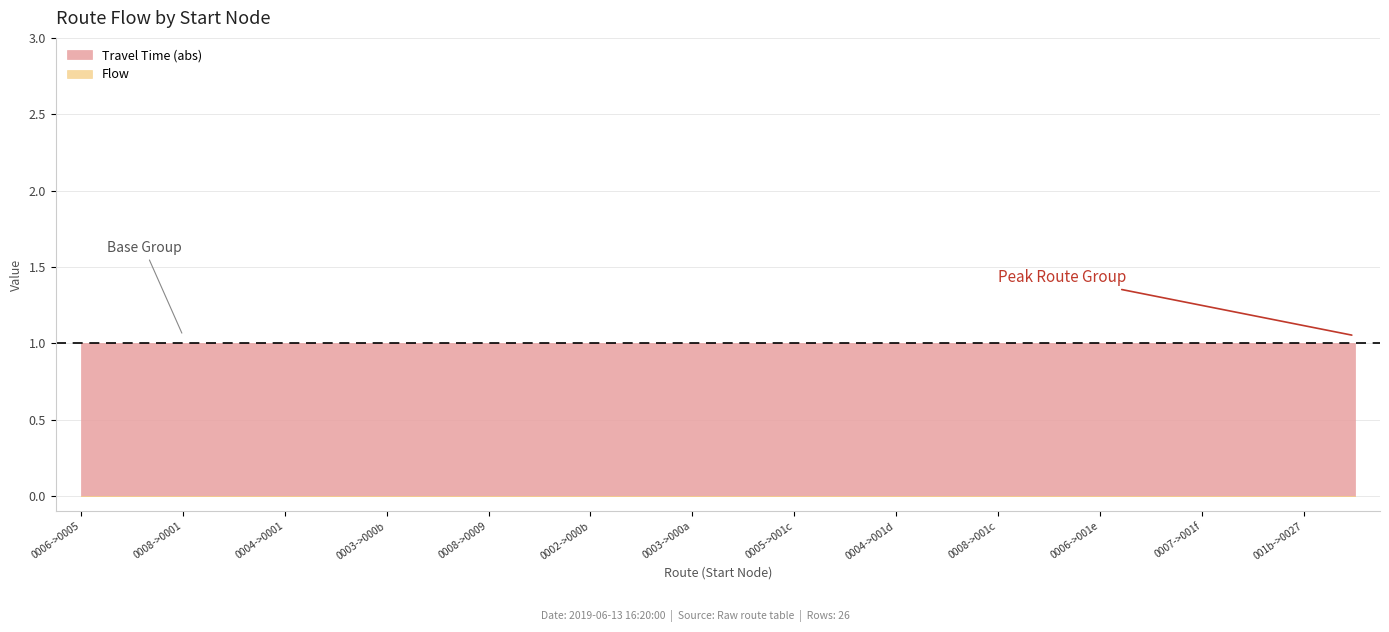

Rank the categories by Flow value from highest to lowest.

0, 1, 2, 3, 4, 5, 6, 7, 8, 9, 10, 11, 12, 13, 14, 15, 16, 17, 18, 19, 20, 21, 22, 23, 24, 25